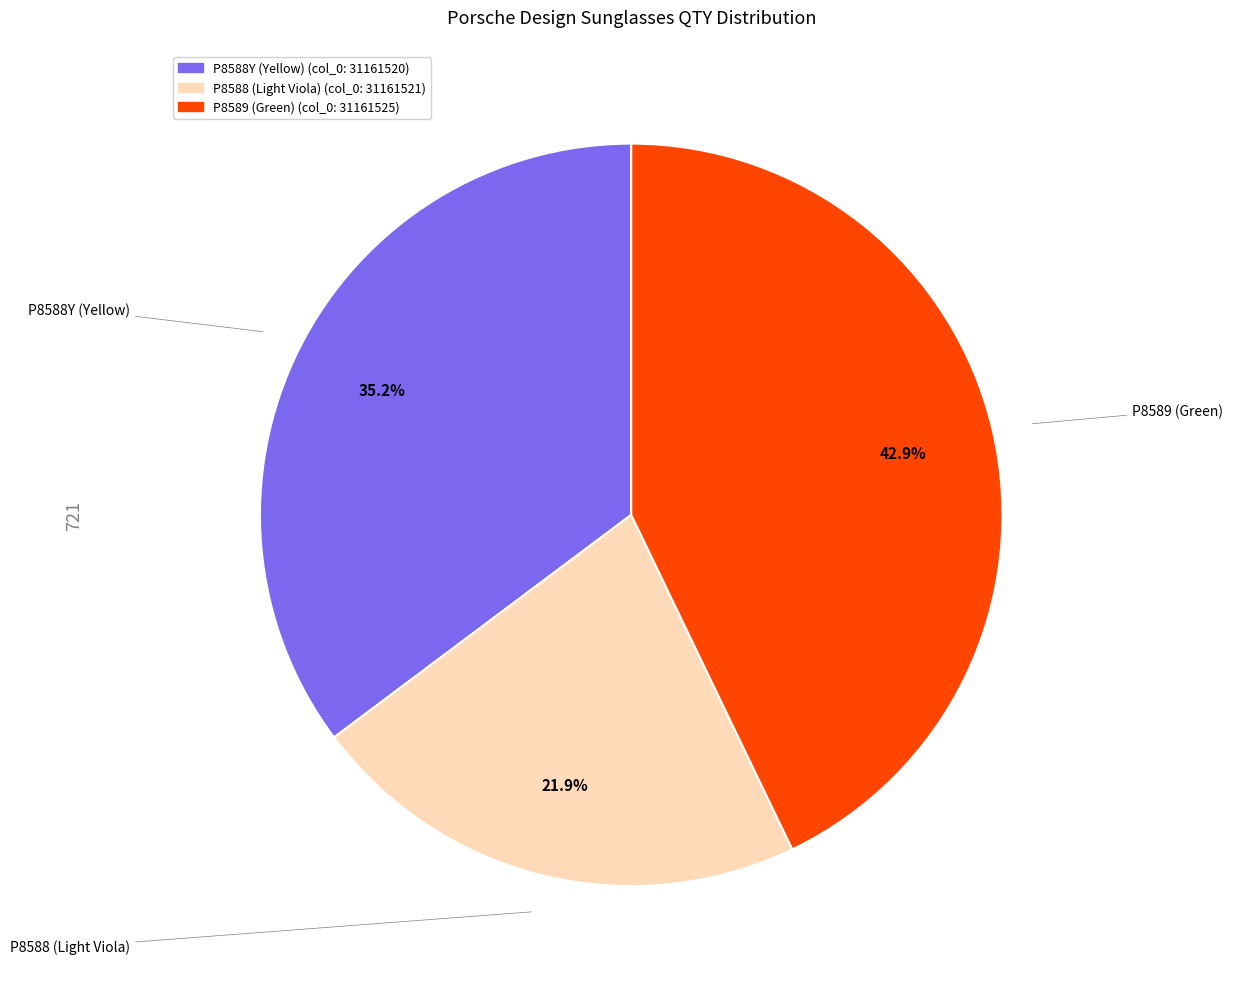

Is there any slice that represents more than half of the pie?

No